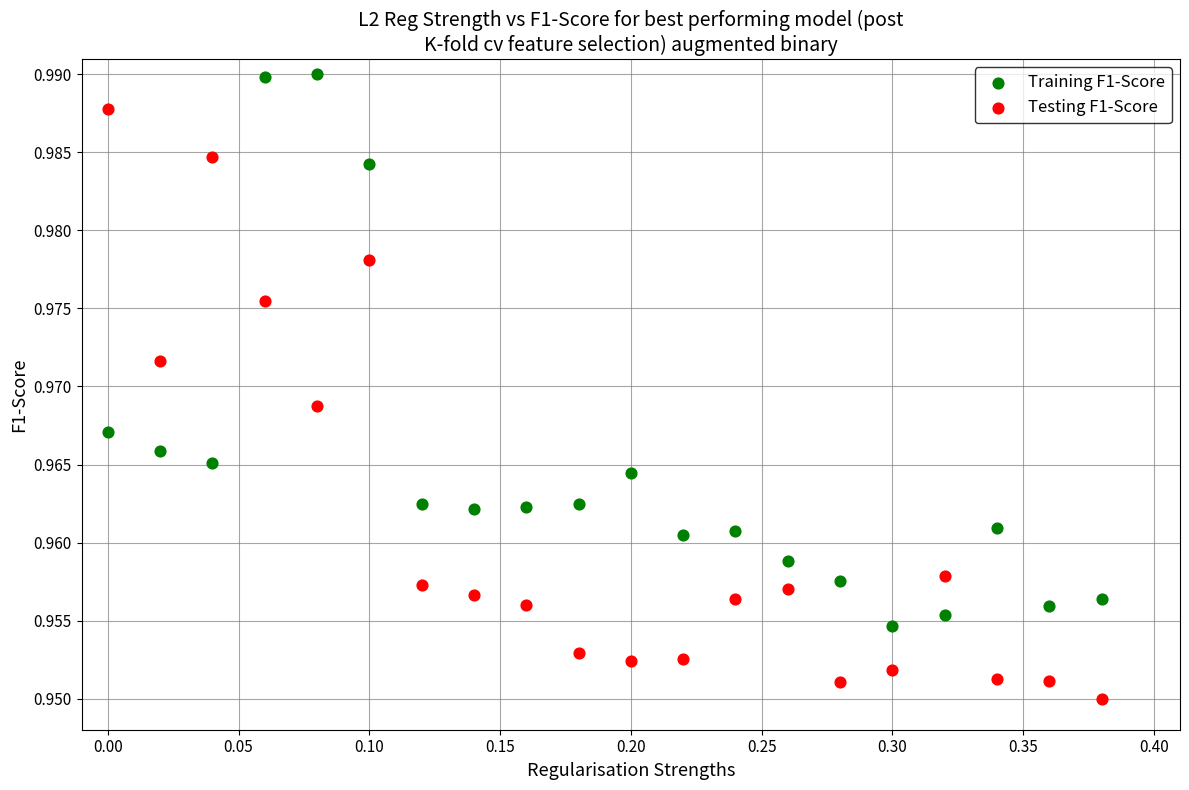

Which series reaches the minimum Y coordinate?

Testing F1-Score